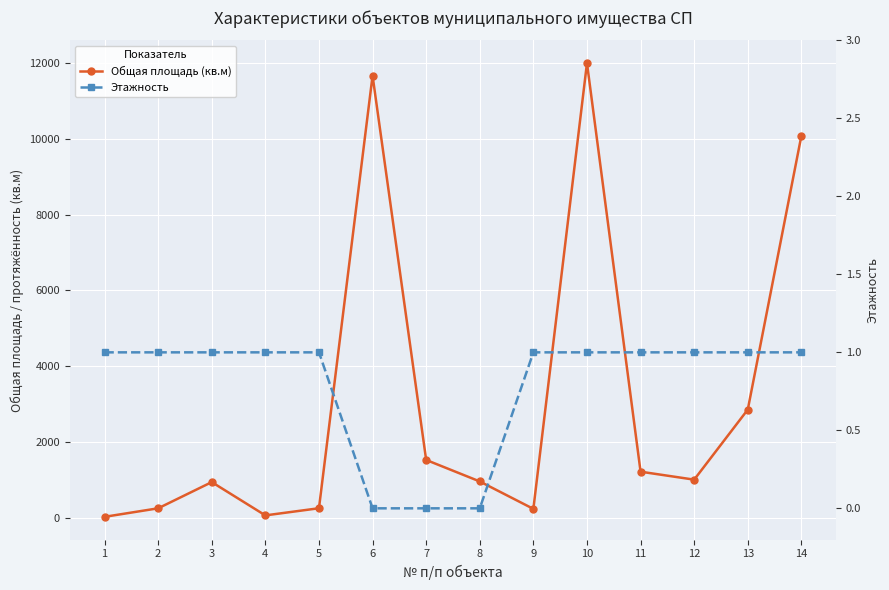

Reading left to right, extract all data points from this chart.

Общая площадь (кв.м): 1=18.0	2=243.2	3=935.1	4=56.0	5=245.0	6=11667.8	7=1520.0	8=952.4	9=228.0	10=12000.0	11=1210.0	12=1000.0	13=2850.0	14=10080.0
Этажность: 1=1.0	2=1.0	3=1.0	4=1.0	5=1.0	6=0.0	7=0.0	8=0.0	9=1.0	10=1.0	11=1.0	12=1.0	13=1.0	14=1.0